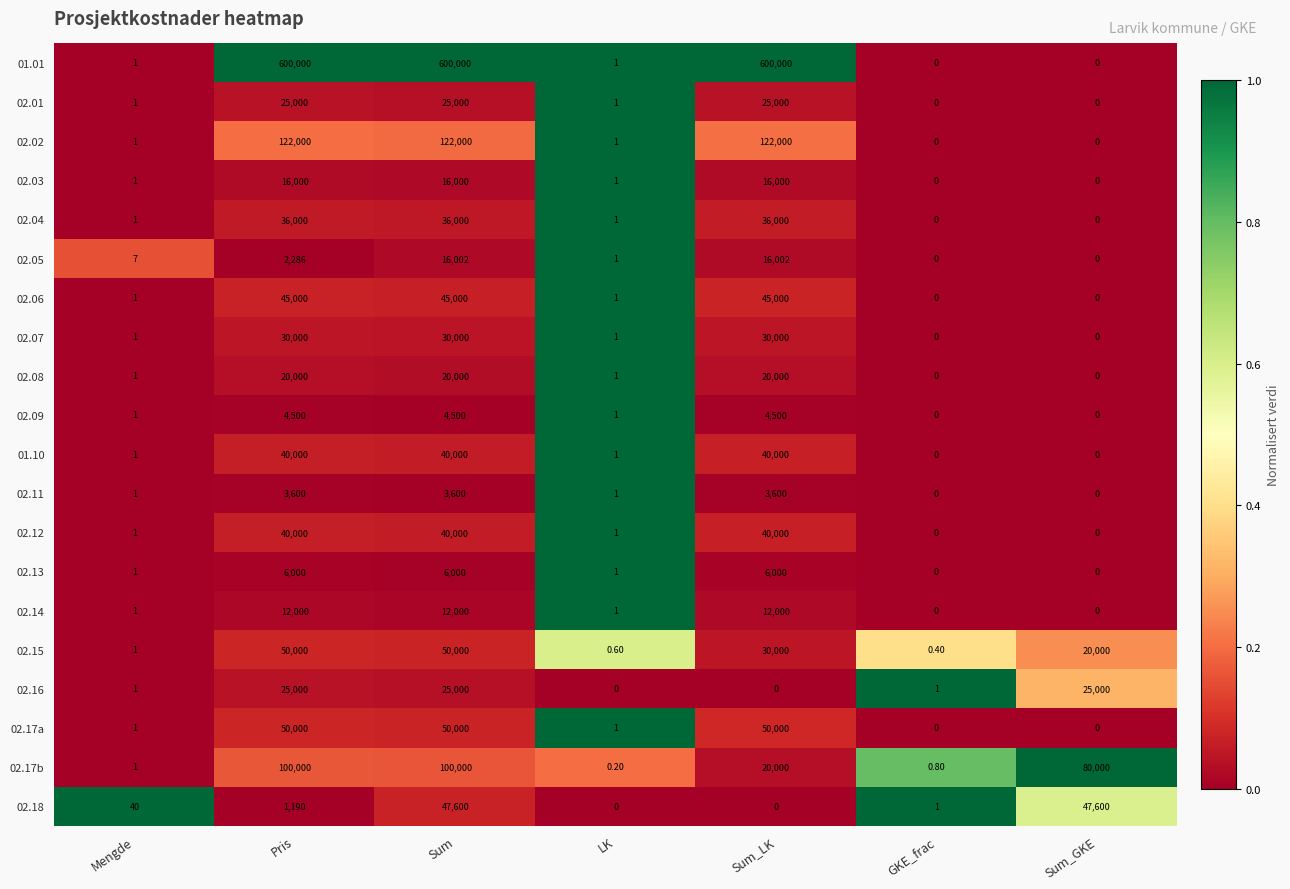

Where is 02.05 nearest to the value 8001?

Pris